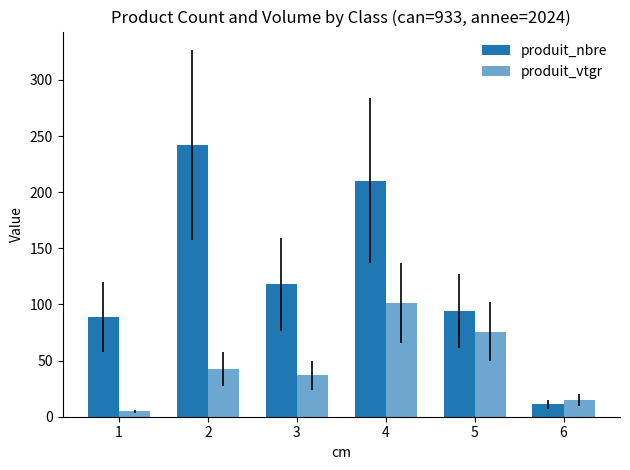

What is the approximate value of produit_vtgr at 5?

75.8